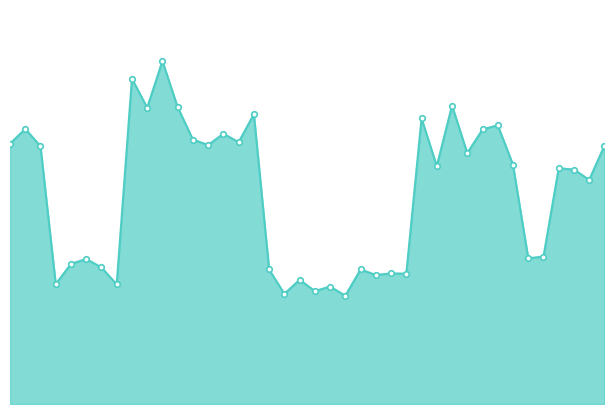

Rank the categories by value from lowest to highest.

Najrah, Kuhlan Ash Sharaf, Aslem, Kuhlan Affar, Bani Al Harith, Azzal, Khayran Al Muharraq, Bajil, Bayt Al Faqiah, As Sukhnah, Abs, Hajjah City, Aththaorah, As Sabain, Al Wahdah, Al Haymah Ad Dakhiliyah, Al Haymah Al Kharijiyah, Al Buraiqeh, Ash Shaikh Outhman, Dar Sad, Al Khawkhah, Ataq, Tarim, Khanfir, Attawahi, Al Qahirah, Rasad, Al Maafer, Al Mudhaffar, Salh, Ash Shihr, Zingibar, Al Mukalla City, Hays, Al Mawasit, Dhubab, Ash Shamayatayn, At Tuhayat, Al Mukha, Mawza